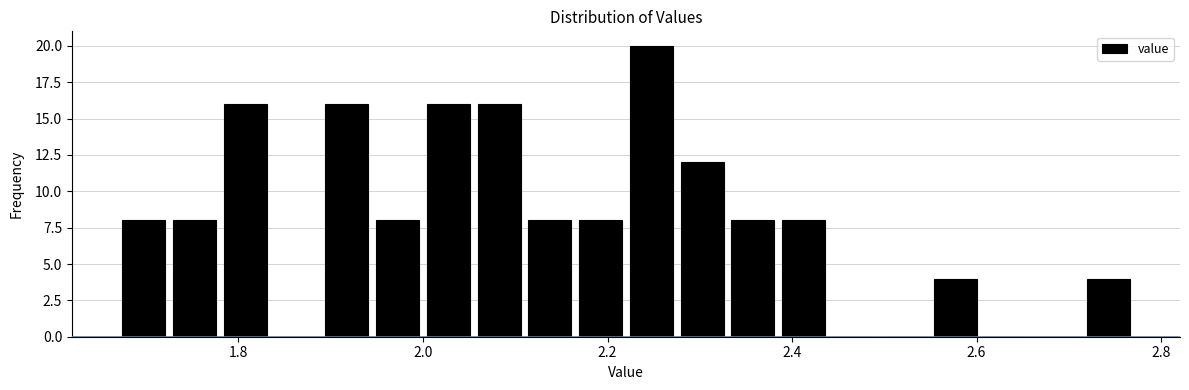

Read against the x-axis, roughly where is the centre of the tallest bar?

2.24